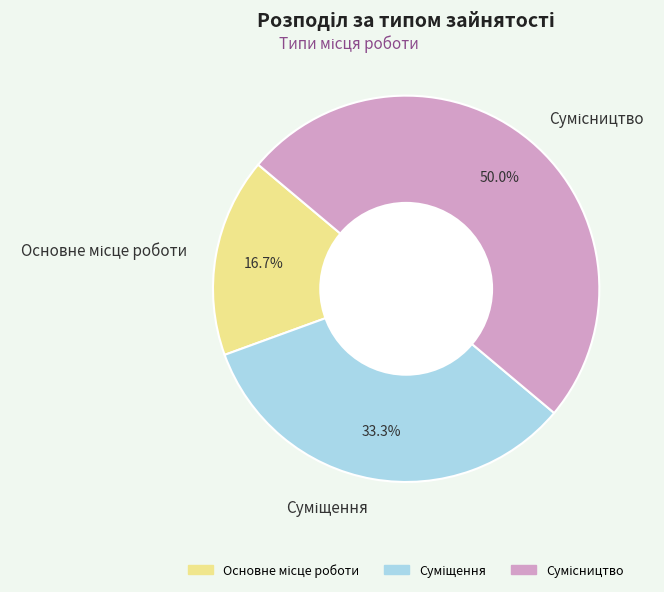

To the nearest percent, what is the difference between the largest and smallest slice percentages?

33%